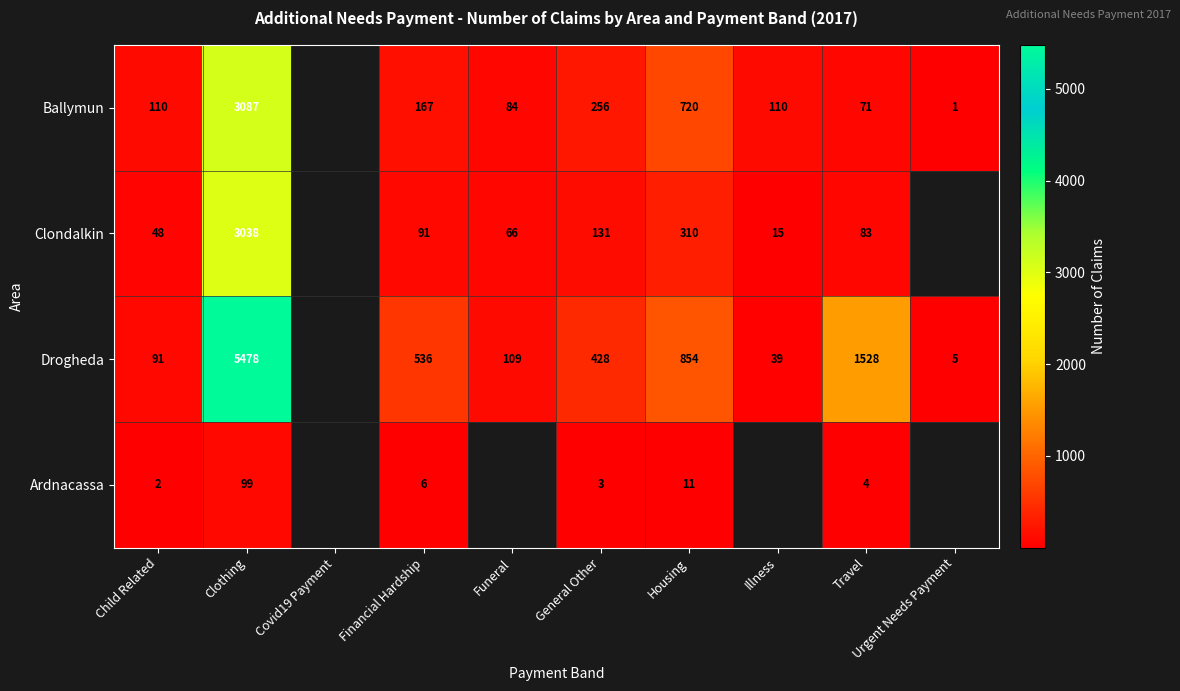

At General Other, list the series in order from smallest to largest.

Ardnacassa, Clondalkin, Ballymun, Drogheda